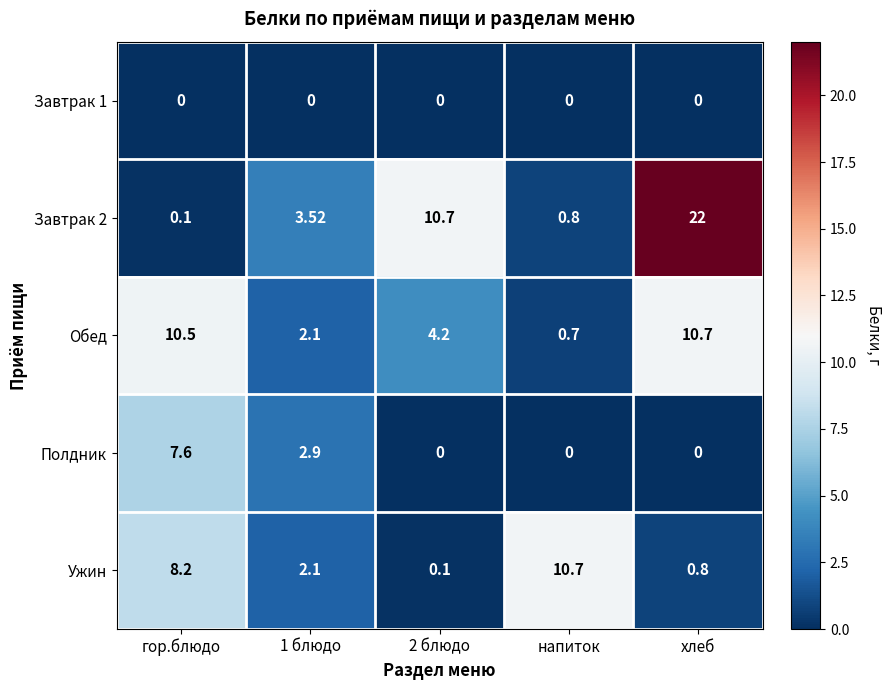

Which category has the highest value in the Завтрак 2 series?

хлеб